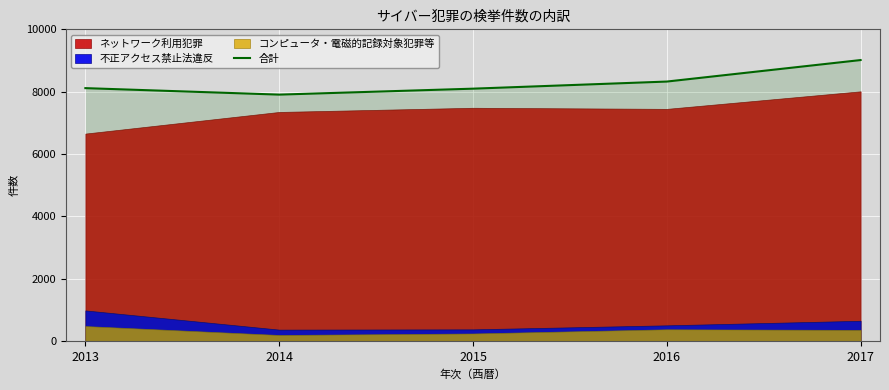

Reading left to right, transcribe all the data shown in this chart.

2013=8113	2014=7905	2015=8096	2016=8324	2017=9014